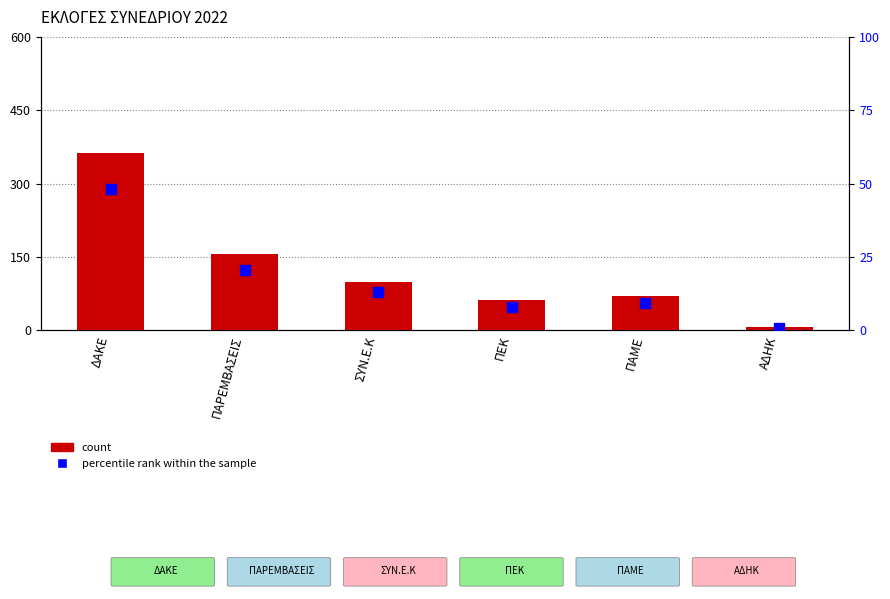

Which series reaches the minimum Y coordinate?

percentile rank within the sample